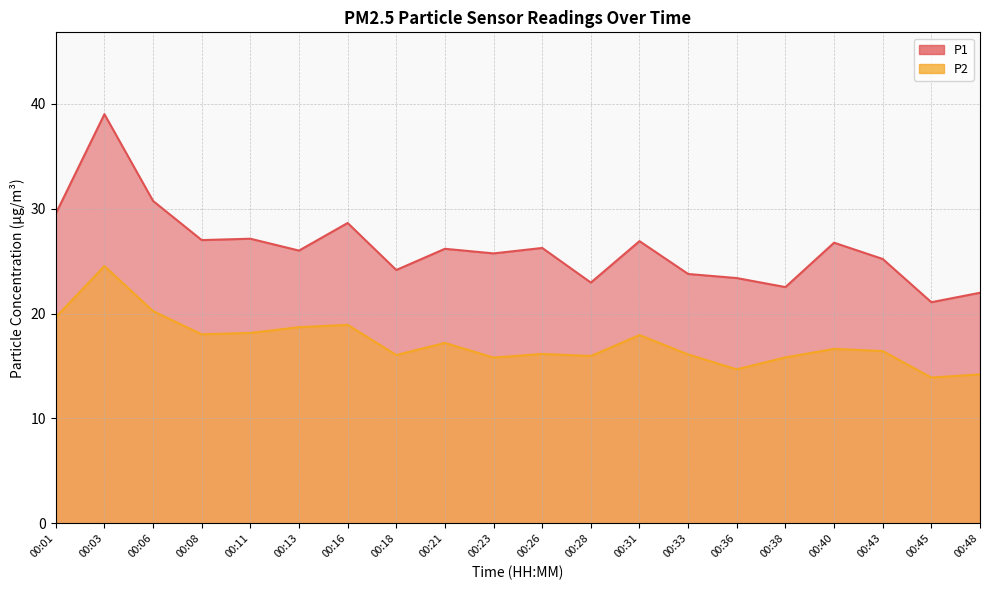

Reading right to left, what are all the values shown in this chart?

P1: 22.0	21.1	25.2	26.8	22.5	23.4	23.8	26.9	22.9	26.2	25.7	26.2	24.1	28.6	26.0	27.1	27.0	30.7	39.0	29.5
P2: 14.2	13.9	16.4	16.6	15.8	14.7	16.1	17.9	15.9	16.1	15.8	17.2	16.1	18.9	18.7	18.1	18.0	20.2	24.5	19.6